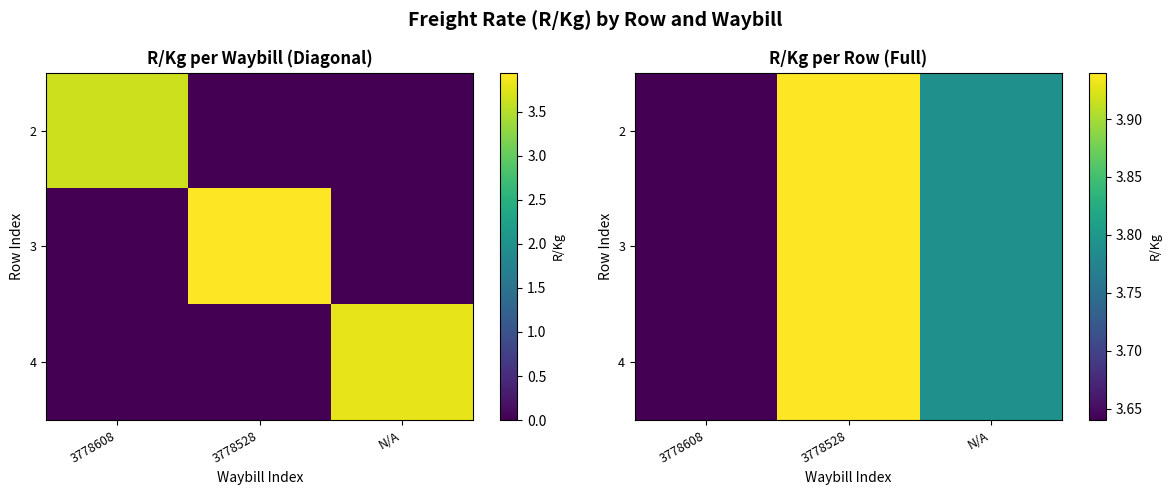

True or false: 3 has a value of 6.3 at 3778608.

False